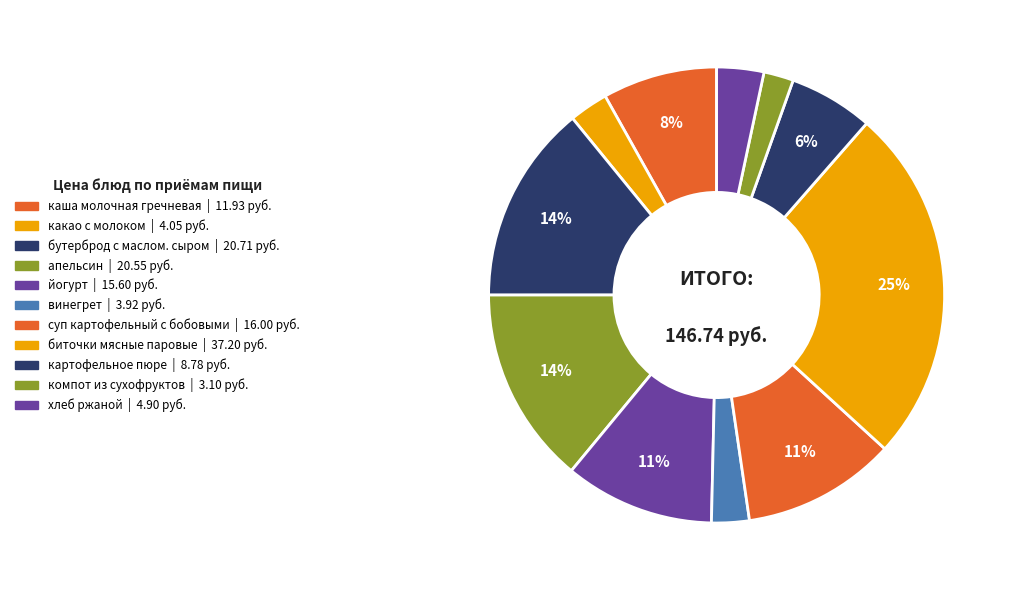

How many slices are in this pie chart?

11